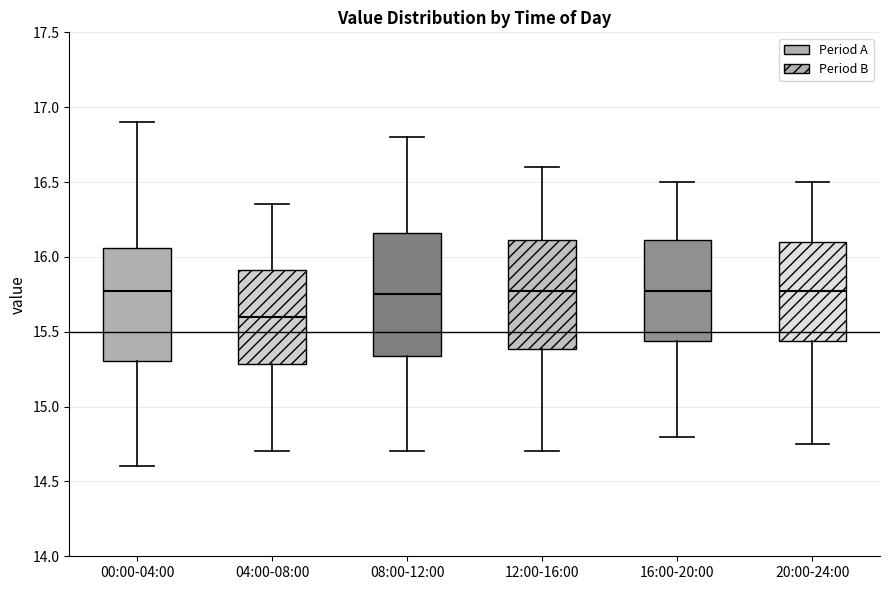

Where is the lower edge of the box for 20:00-24:00 on the y-axis? The values are not printed on the chart, so give them approximately, as read against the axis.

15.45